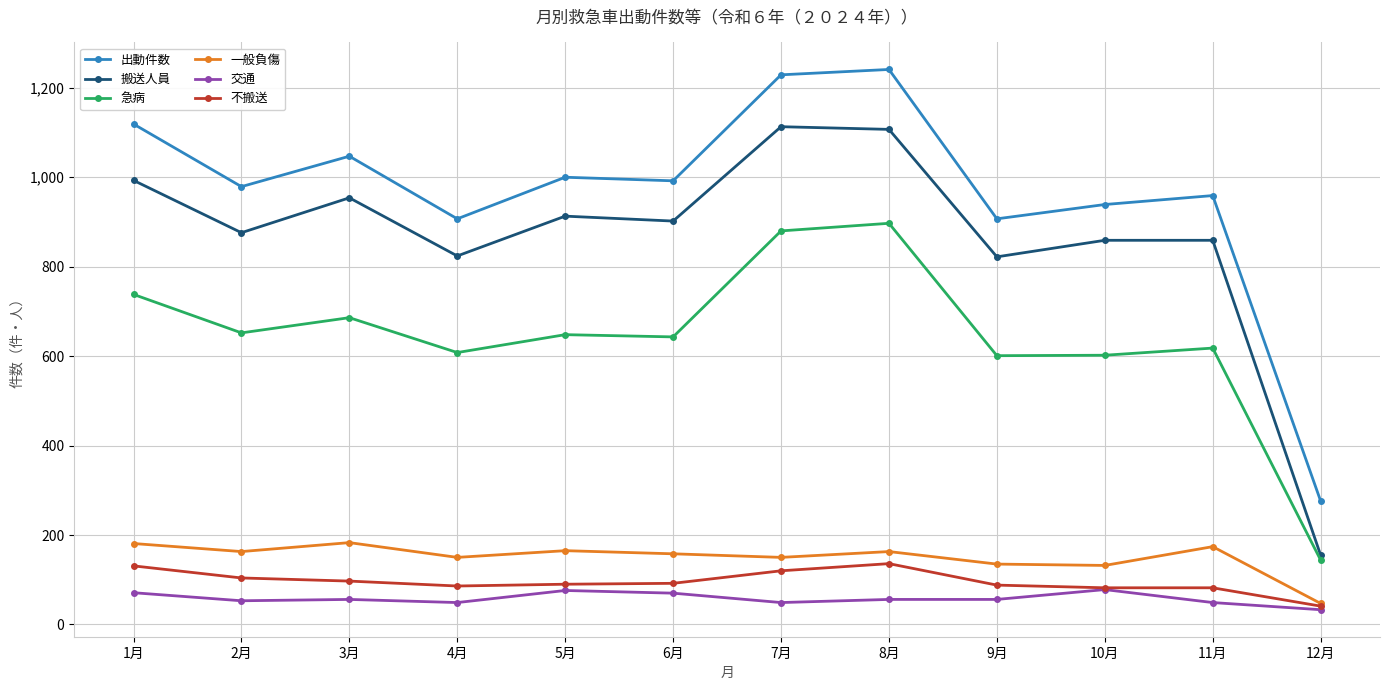

What is the average value of the 搬送人員 series?

865